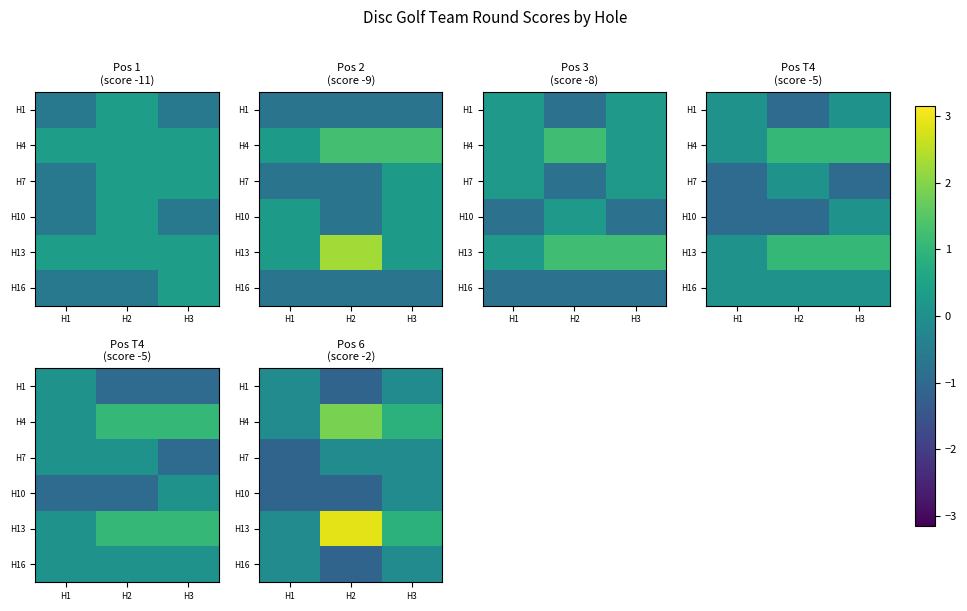

At which category is the sum across all series the highest?

H2